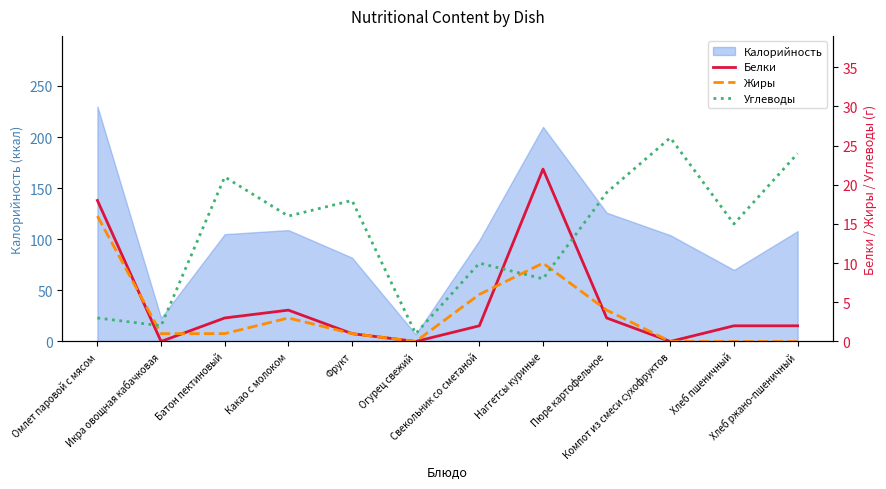

What is the sum of the Белки values at Омлет паровой с мясом and Хлеб пшеничный?

20